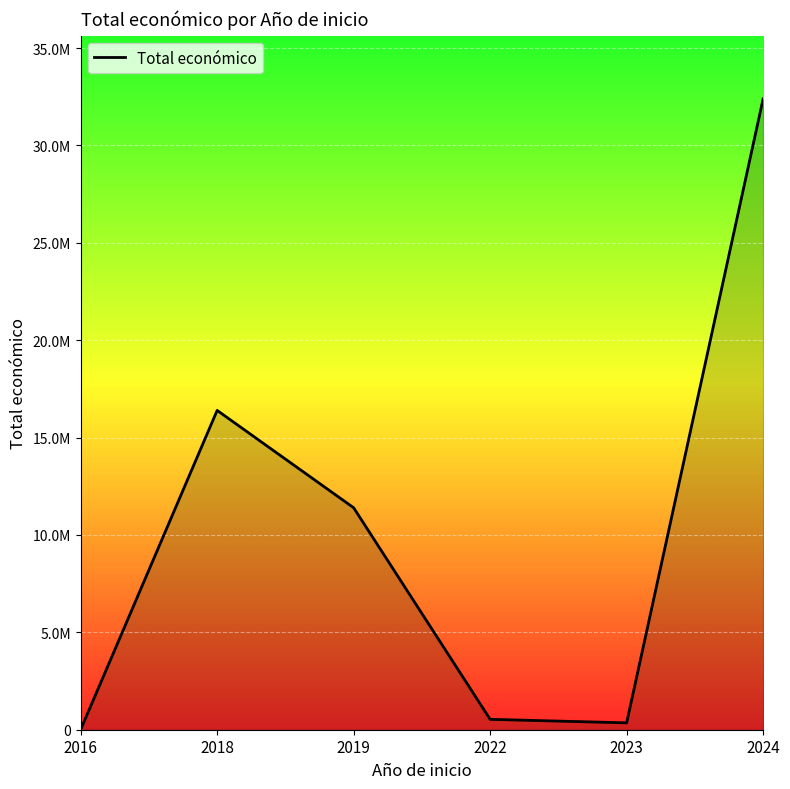

Is it true that the value at 2019 is 18511790?

False